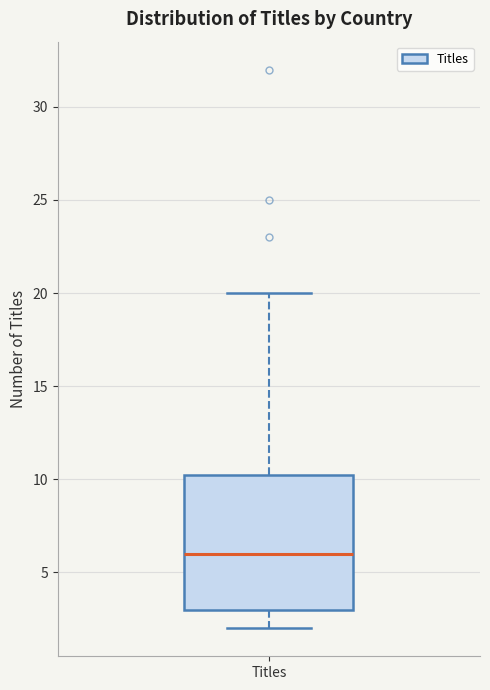

Read this box plot against the y-axis: the position of the median line, the range covered by the box, and the ends of both whiskers. The values are not printed on the chart, so give them approximately, as read against the axis.

median 6.0, box 3.0 to 10.5, whiskers 2.0 to 20.0